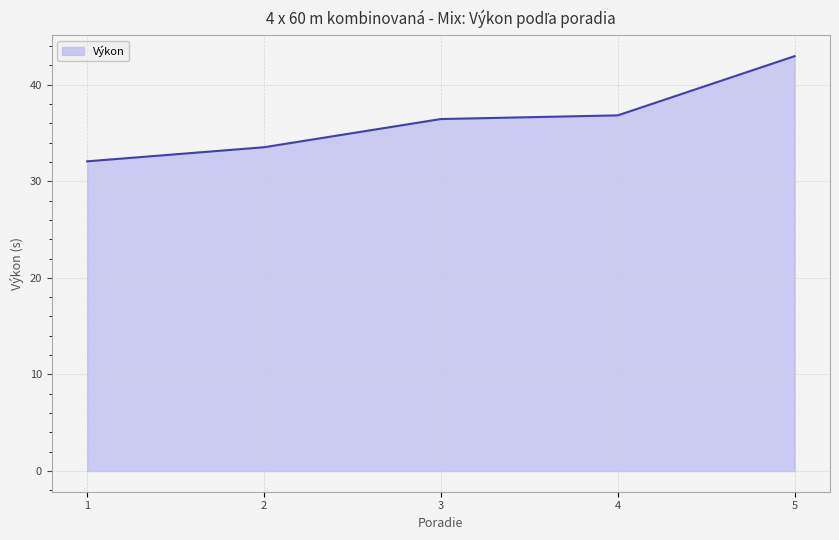

The value at 1 is 32.1. True or false?

True